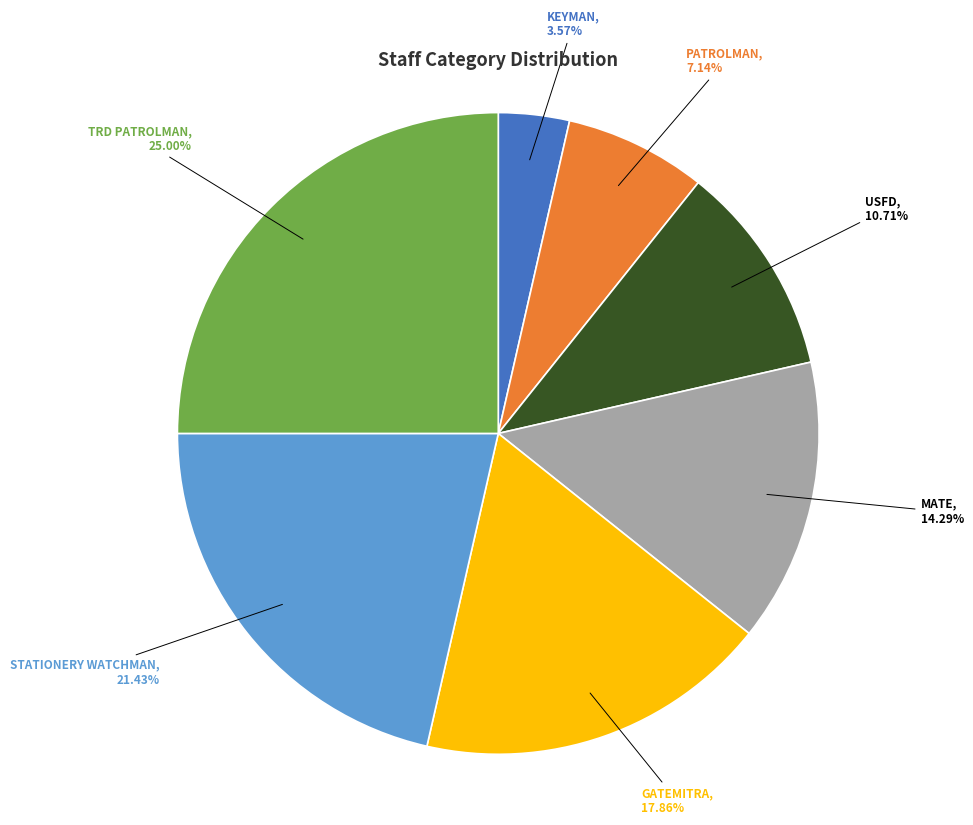

To the nearest percent, what is the average slice percentage?

14%